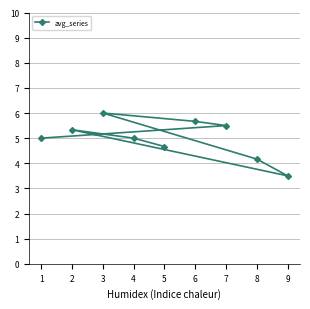

How many values are below 5?

3